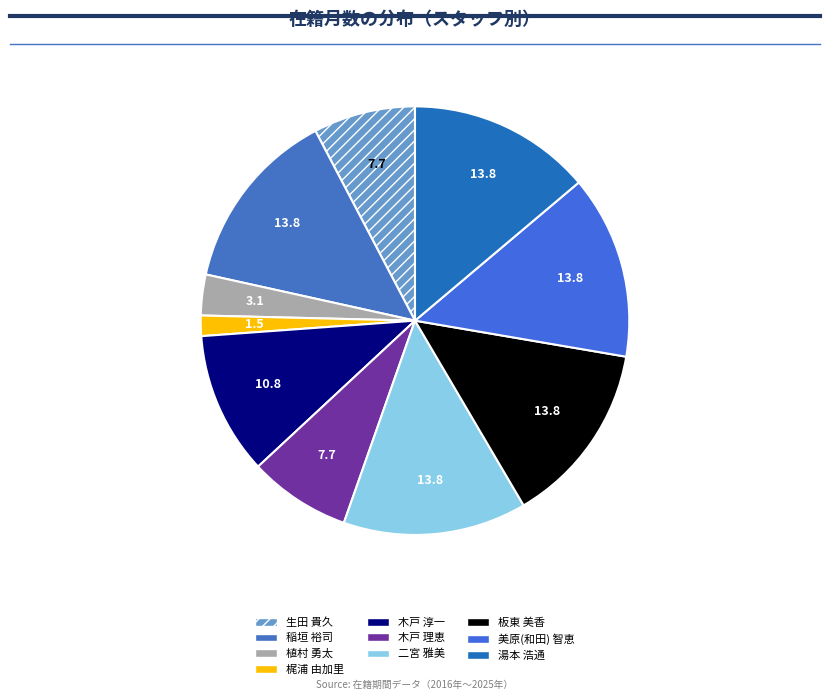

How many slices are in this pie chart?

10